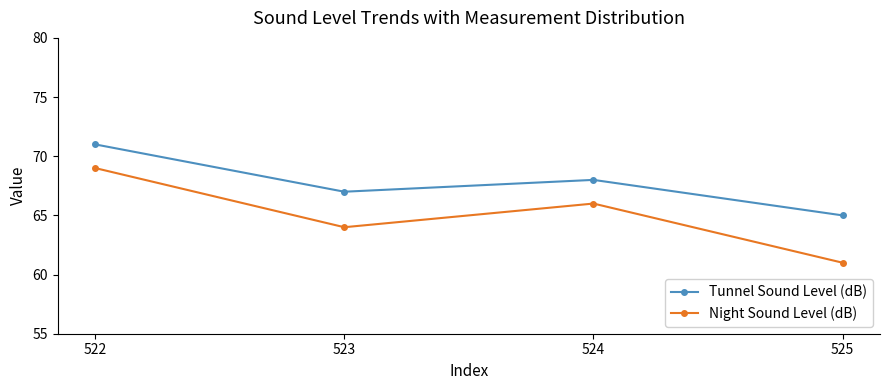

Reading right to left, list all the values displayed in this chart.

Tunnel Sound Level (dB): 65	68	67	71
Night Sound Level (dB): 61	66	64	69